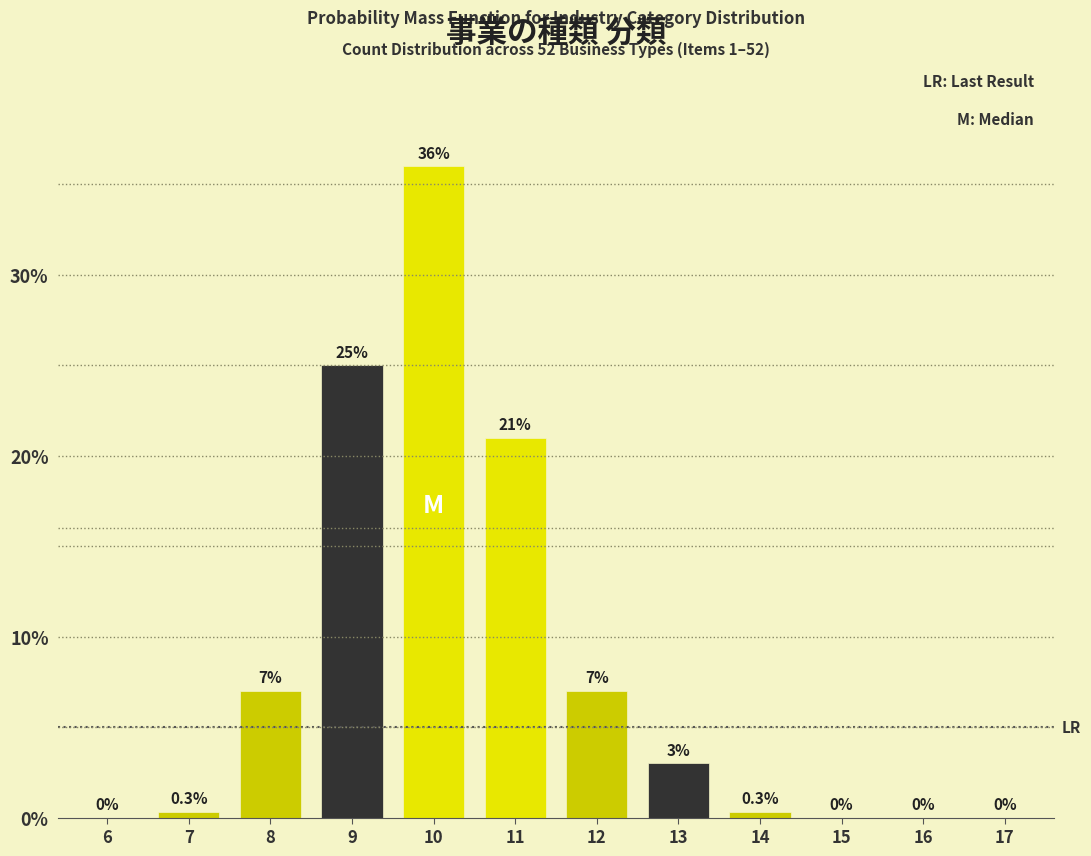

Reading left to right, what are all the values shown in this chart?

6=0.0	7=0.3	8=7.0	9=25.0	10=36.0	11=21.0	12=7.0	13=3.0	14=0.3	15=0.0	16=0.0	17=0.0